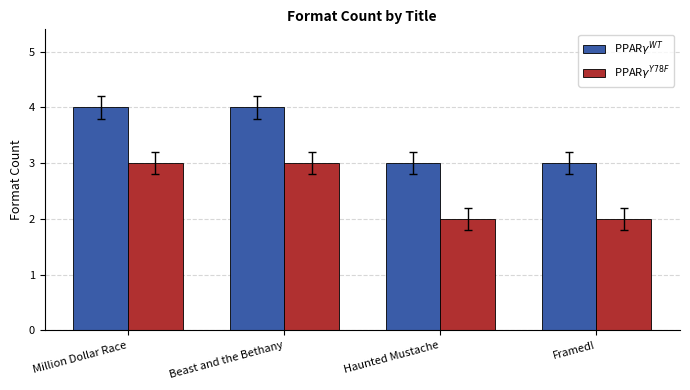

Count the number of data series in this chart.

2